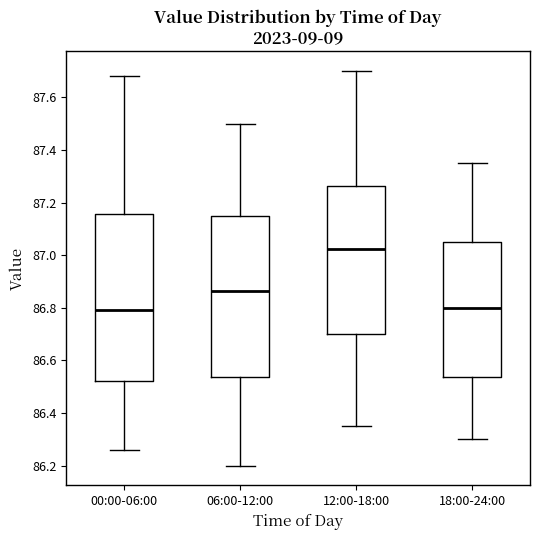

Reading left to right, read every box against the y-axis: the position of its median line, the range the box covers, and the ends of its whiskers. The values are not printed on the chart, so give them approximately, as read against the axis.

00:00-06:00: median 86.80, box 86.52 to 87.16, whiskers 86.26 to 87.68
06:00-12:00: median 86.86, box 86.54 to 87.16, whiskers 86.20 to 87.50
12:00-18:00: median 87.02, box 86.70 to 87.26, whiskers 86.36 to 87.70
18:00-24:00: median 86.80, box 86.54 to 87.06, whiskers 86.30 to 87.36